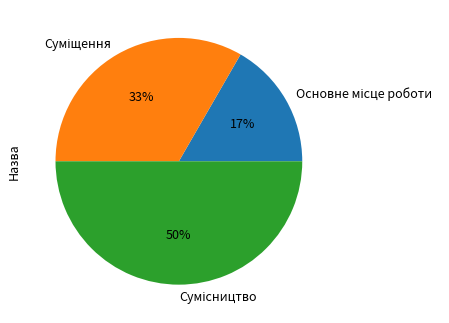

To the nearest percent, what is the average slice percentage?

33%